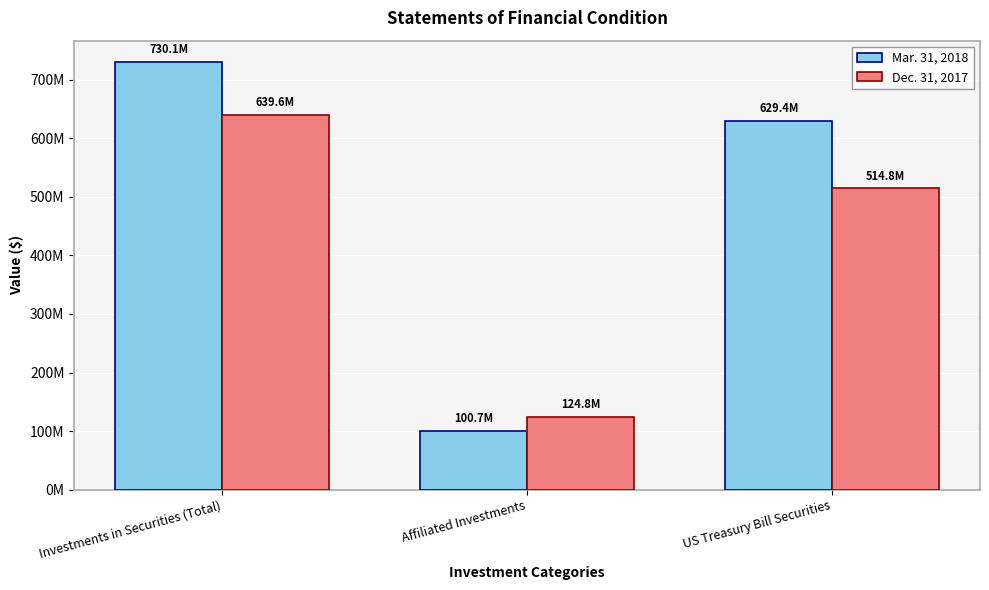

Read the Mar. 31, 2018 value at Investments in Securities (Total).

730084433